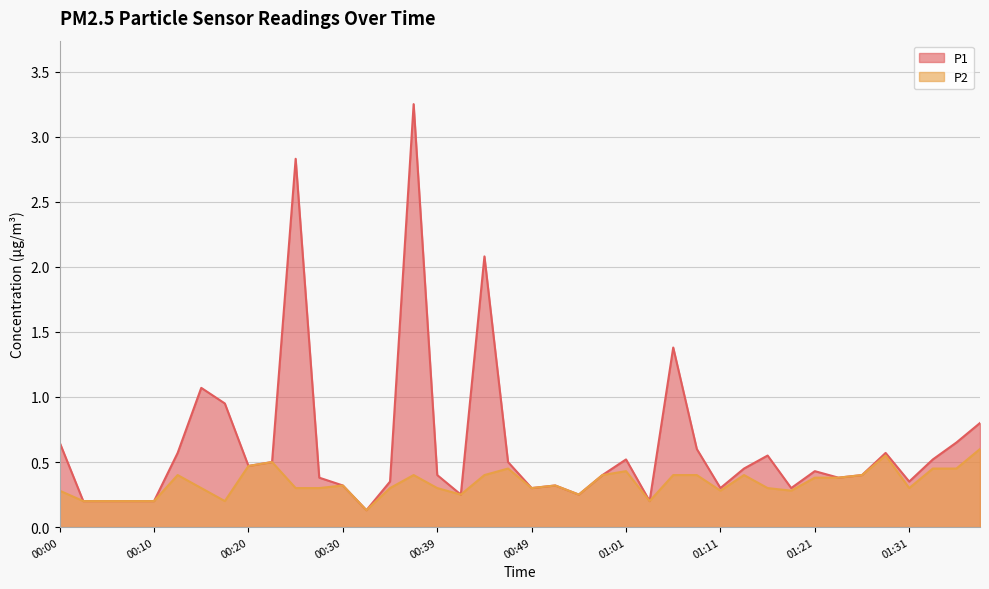

Read the P2 value at 01:14.

0.4